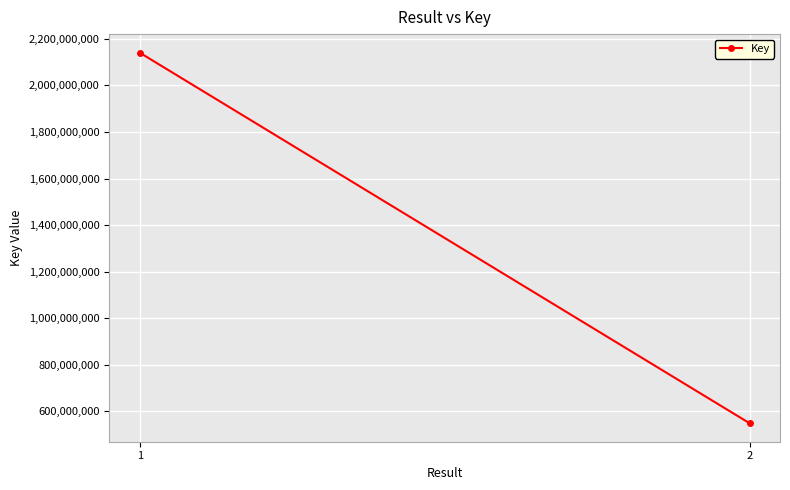

How many values are between 548773548 and 2140984399?

2